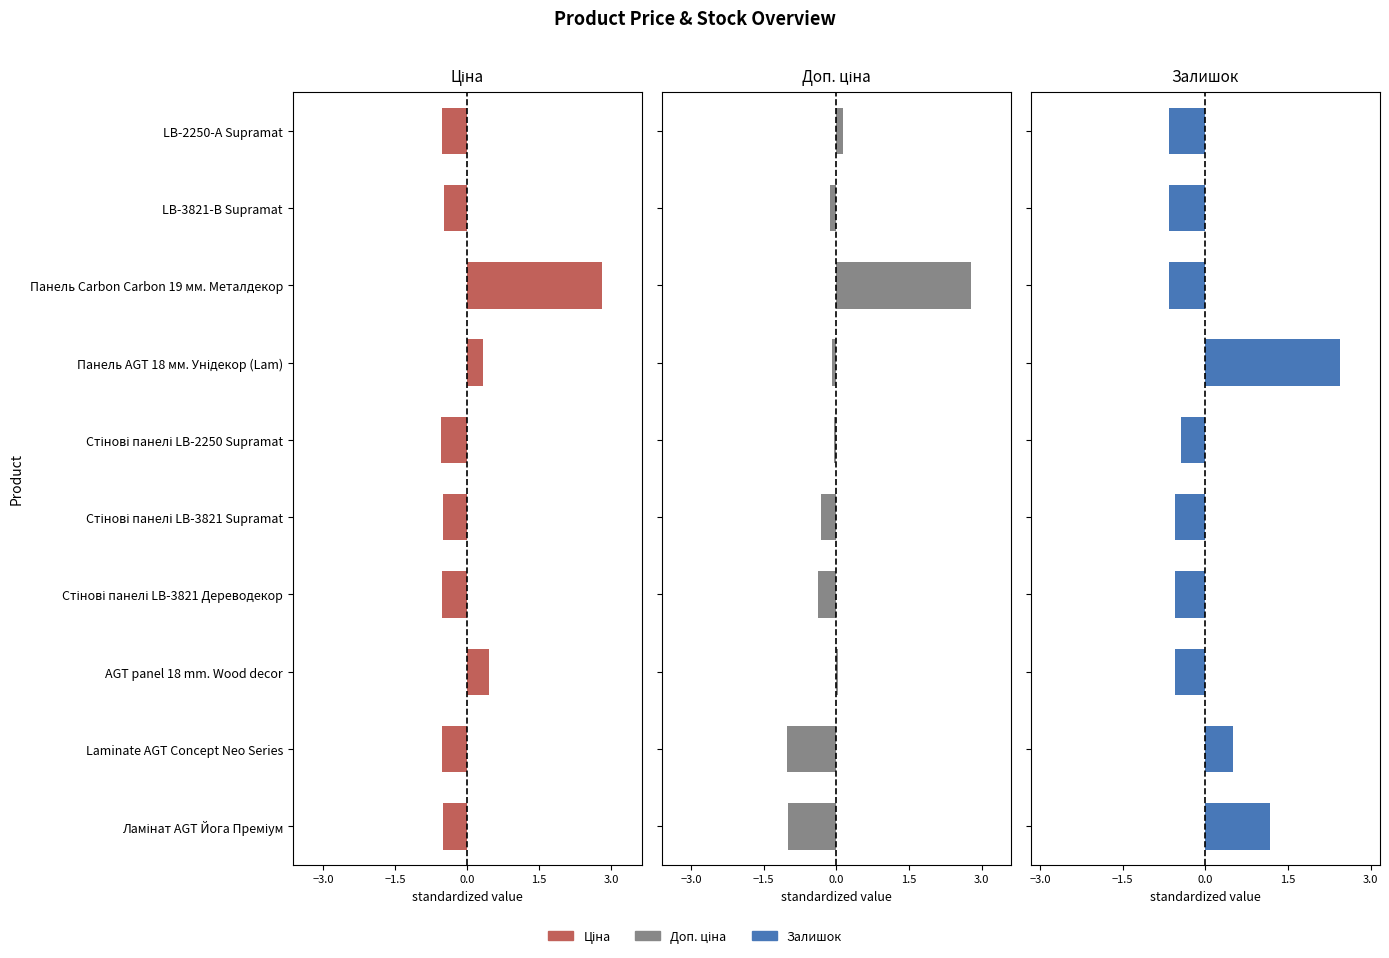

Does the chart contain any negative values?

Yes